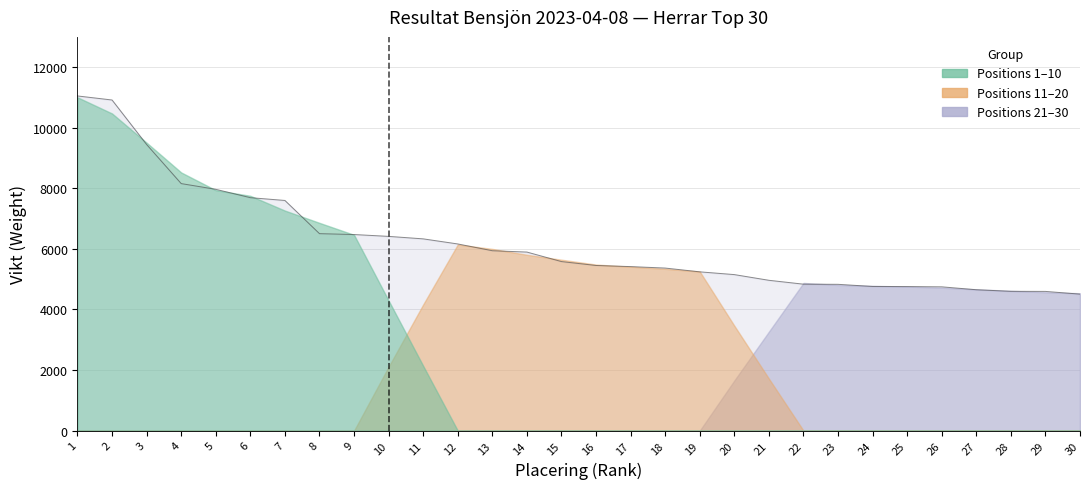

The Positions 21-30 Weight series shows 3103 at 4. True or false?

False